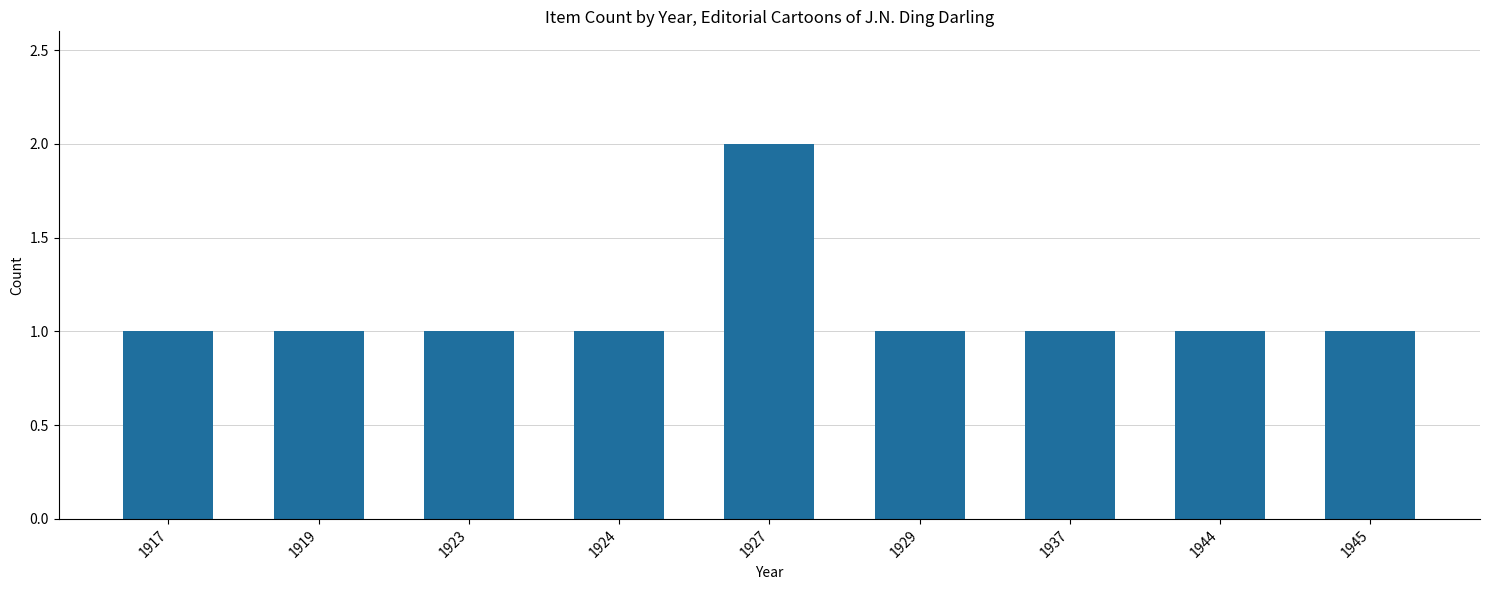

Are the bars grouped side by side (vs. stacked)?

No